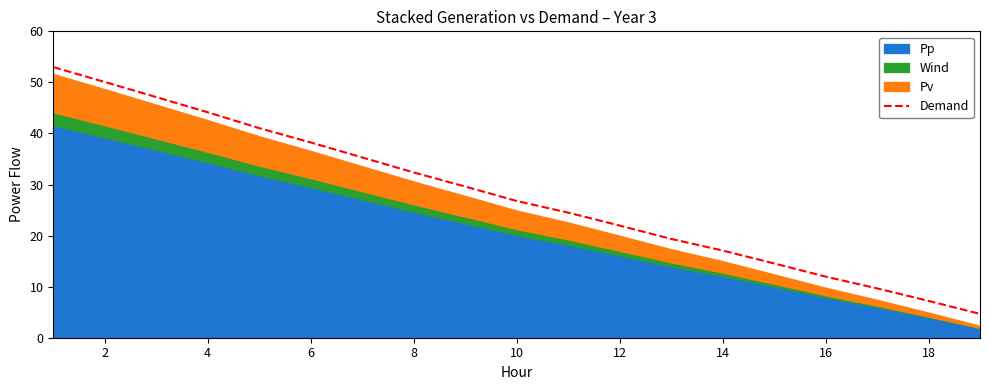

What is the greatest value displayed?

53.0